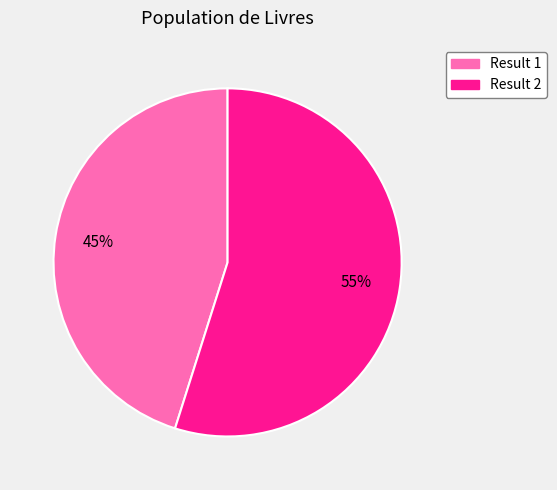

To the nearest percent, what is the average slice percentage?

50%